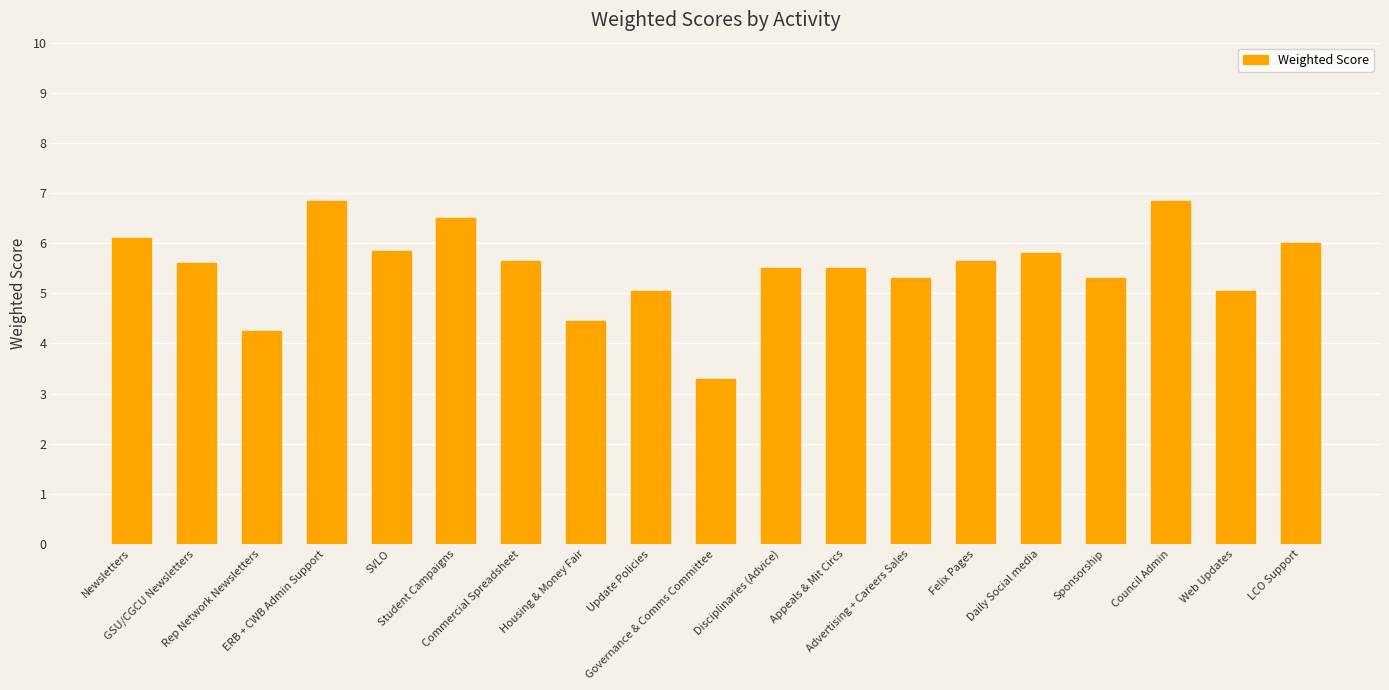

How many data points are less than 5?

3